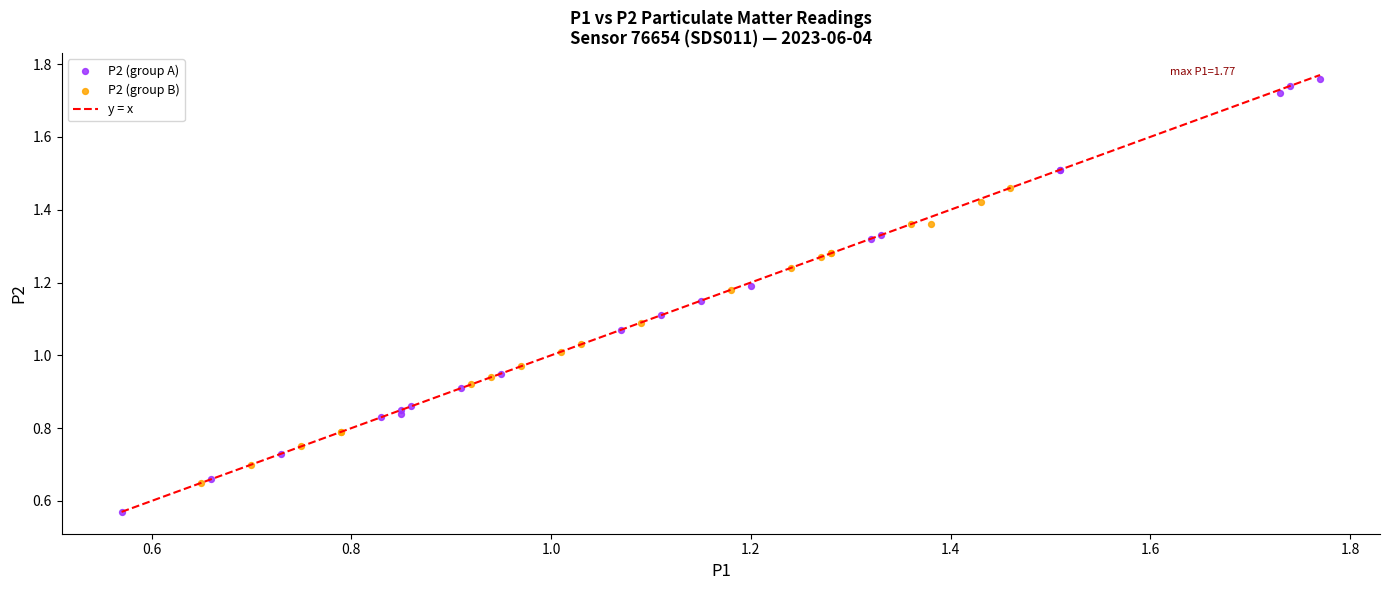

Which series contains the highest Y value?

P2 (group A)